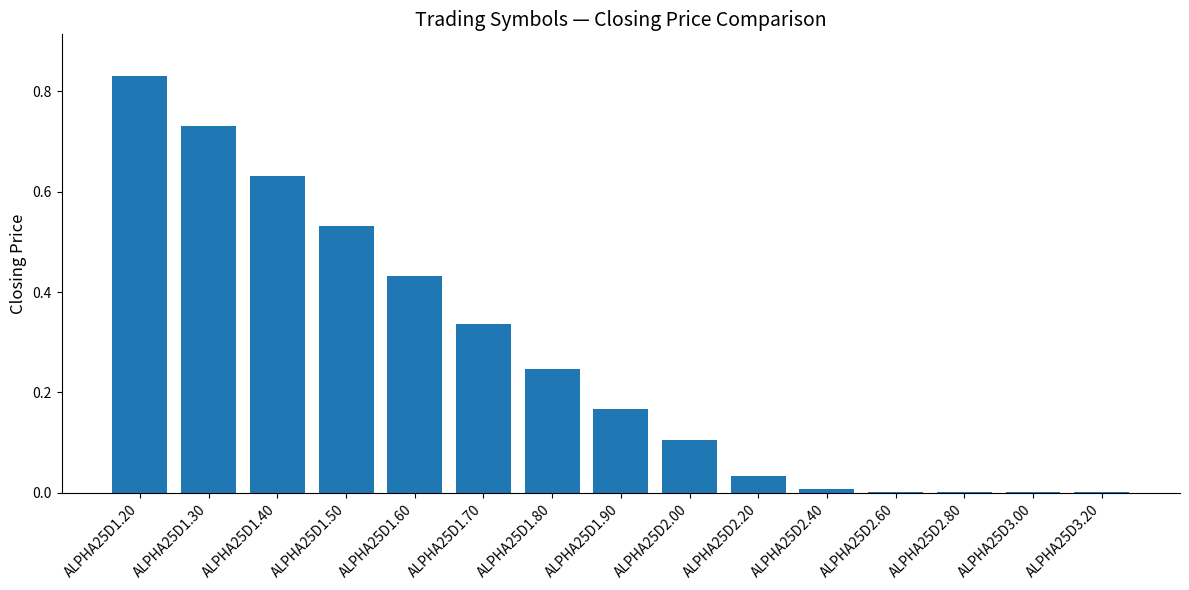

Count the number of data series in this chart.

1